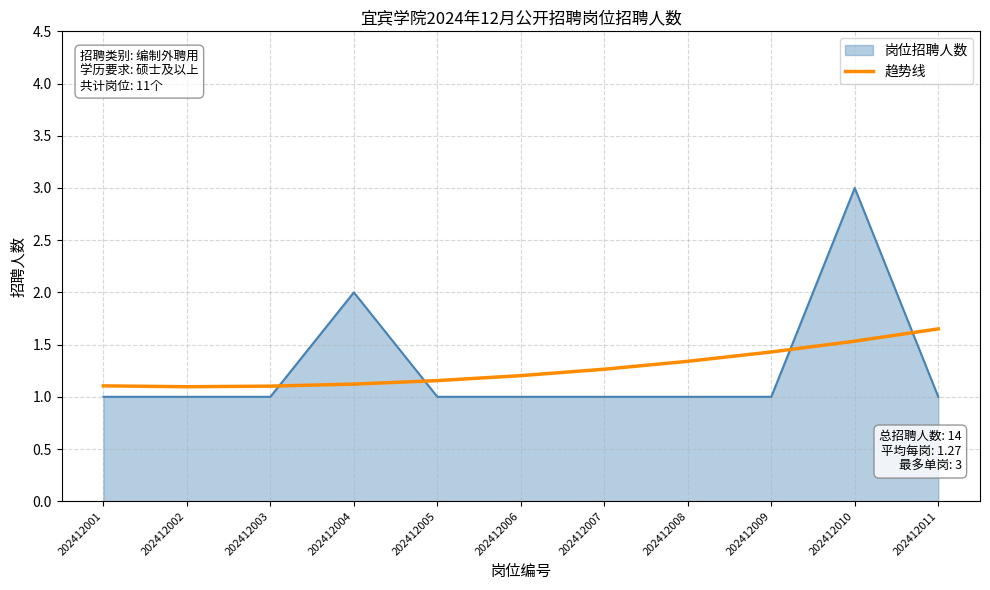

What is the difference between the maximum and minimum values in the 趋势线 series?

0.6